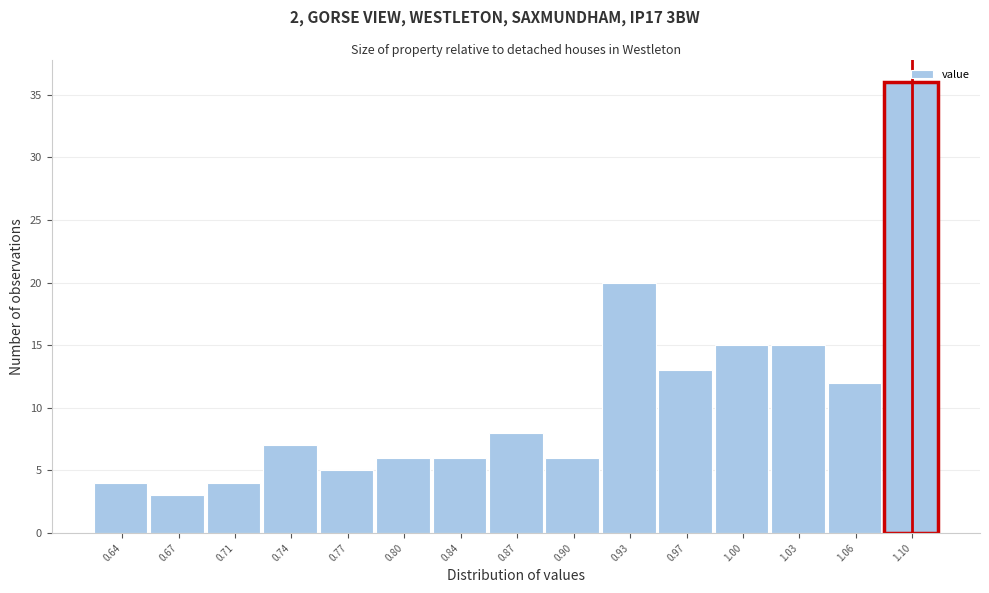

What is the difference between the values at 0.77 and 1.10?

31